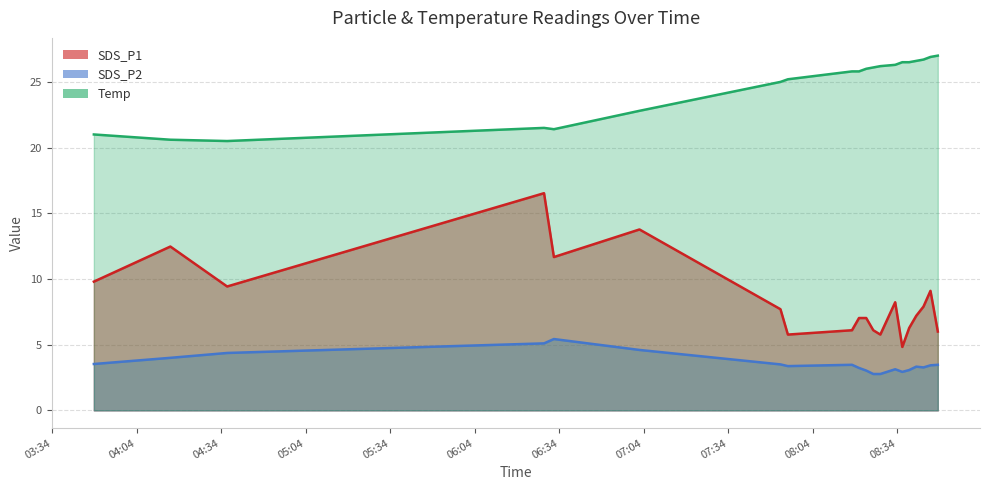

True or false: SDS_P2 and SDS_P1 cross at least once.

False